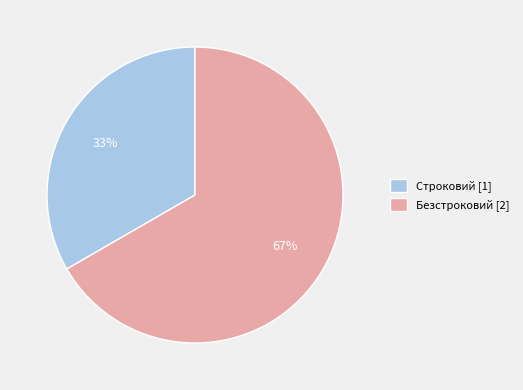

Between Строковий [1] and Безстроковий [2], which is larger?

Безстроковий [2]